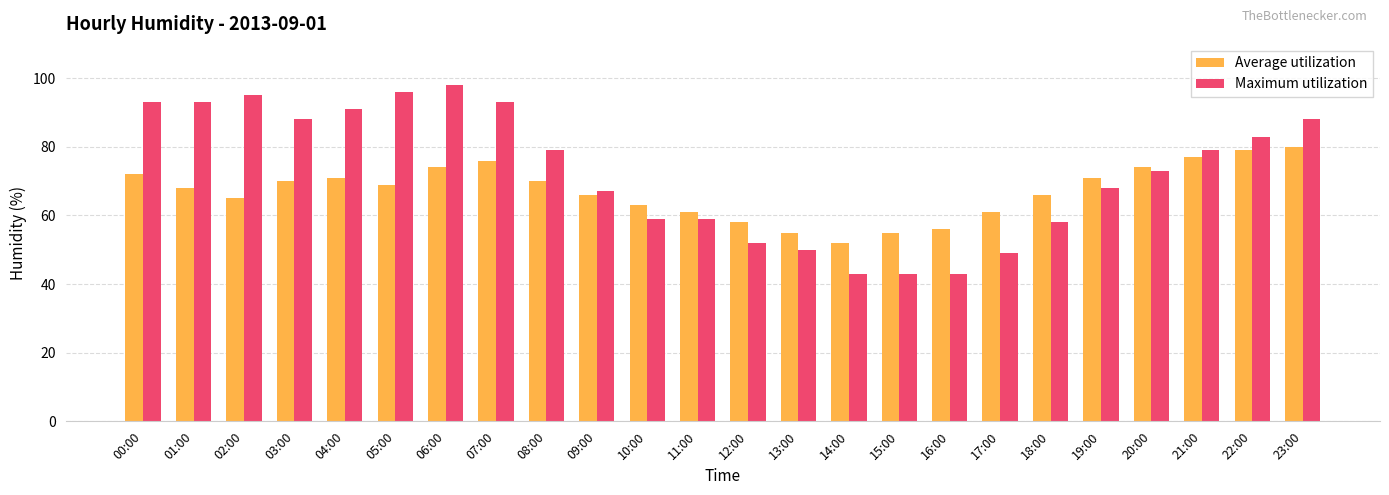

What is the difference between the second highest and second lowest values in the Average utilization series?

24